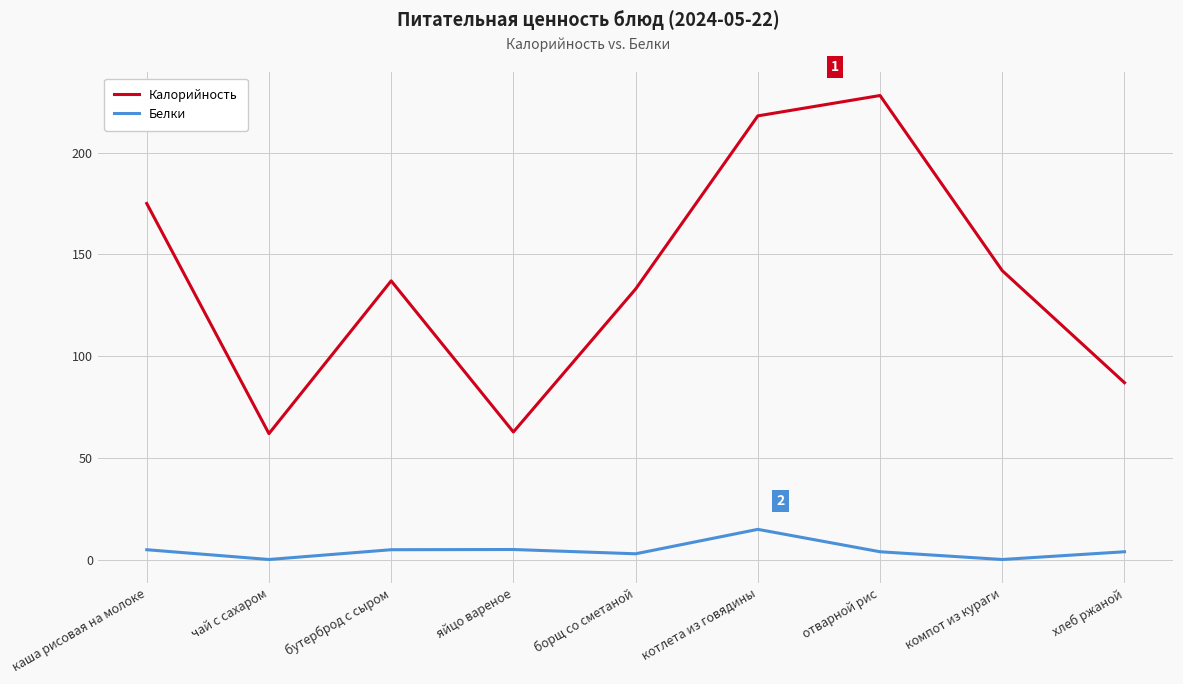

What is the difference between the maximum and minimum values in the Калорийность series?

166.0